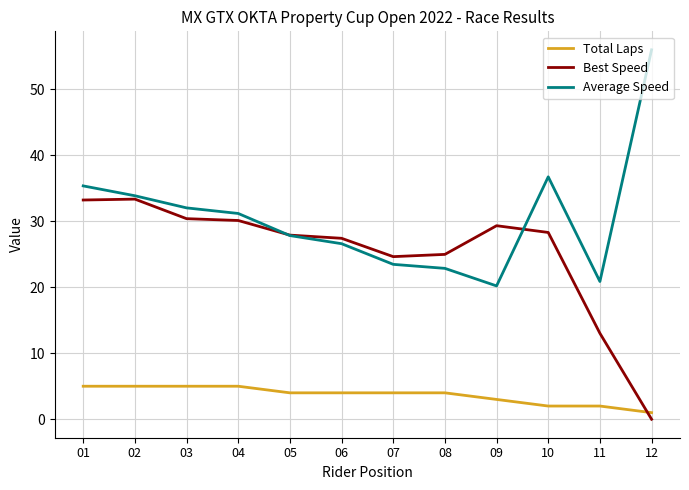

How many intersections are there between Best Speed and Total Laps?

1